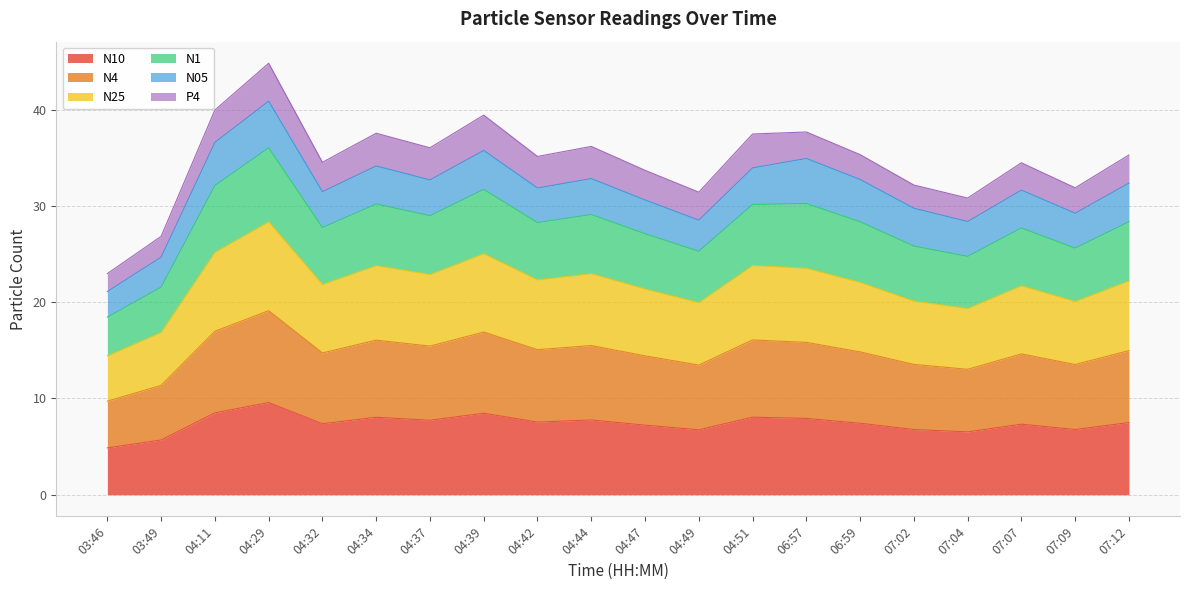

What is the value of the N10 point at the 9th from the left?

7.5